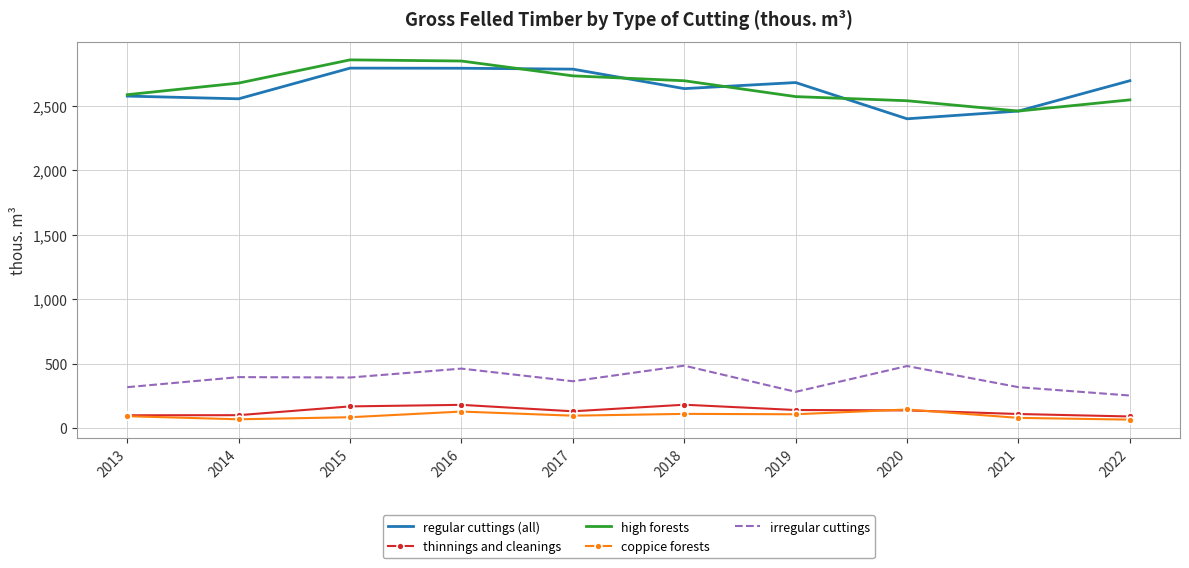

Between 2014 and 2016, which series saw the biggest shift?

regular cuttings (all)